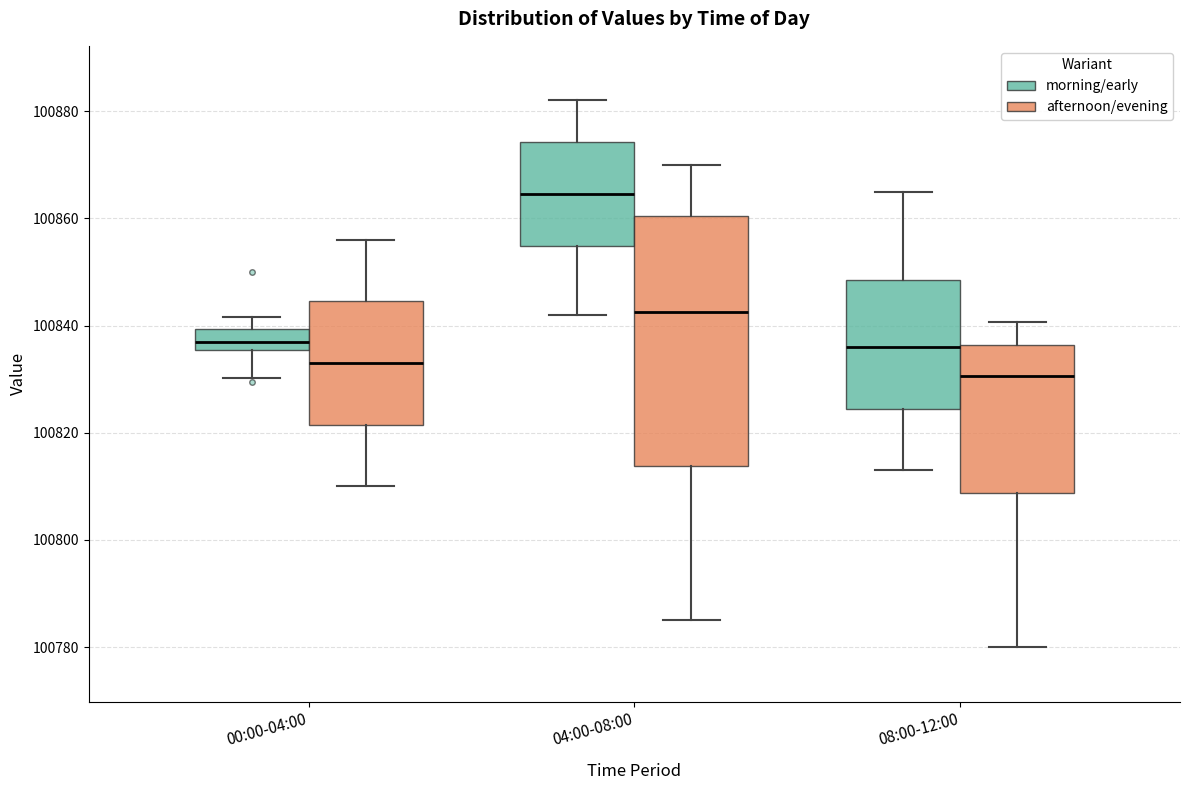

Reading left to right, transcribe this box plot: for each box, give where its median line is, the range the box spans, and where its two whiskers end, as read against the y-axis. The values are not printed on the chart, so give them approximately, as read against the axis.

00:00-04:00 (morning/early): median 100838, box 100836 to 100840, whiskers 100830 to 100842
00:00-04:00 (afternoon/evening): median 100834, box 100822 to 100844, whiskers 100810 to 100856
04:00-08:00 (morning/early): median 100864, box 100854 to 100874, whiskers 100842 to 100882
04:00-08:00 (afternoon/evening): median 100842, box 100814 to 100860, whiskers 100786 to 100870
08:00-12:00 (morning/early): median 100836, box 100824 to 100848, whiskers 100814 to 100866
08:00-12:00 (afternoon/evening): median 100830, box 100808 to 100836, whiskers 100780 to 100840